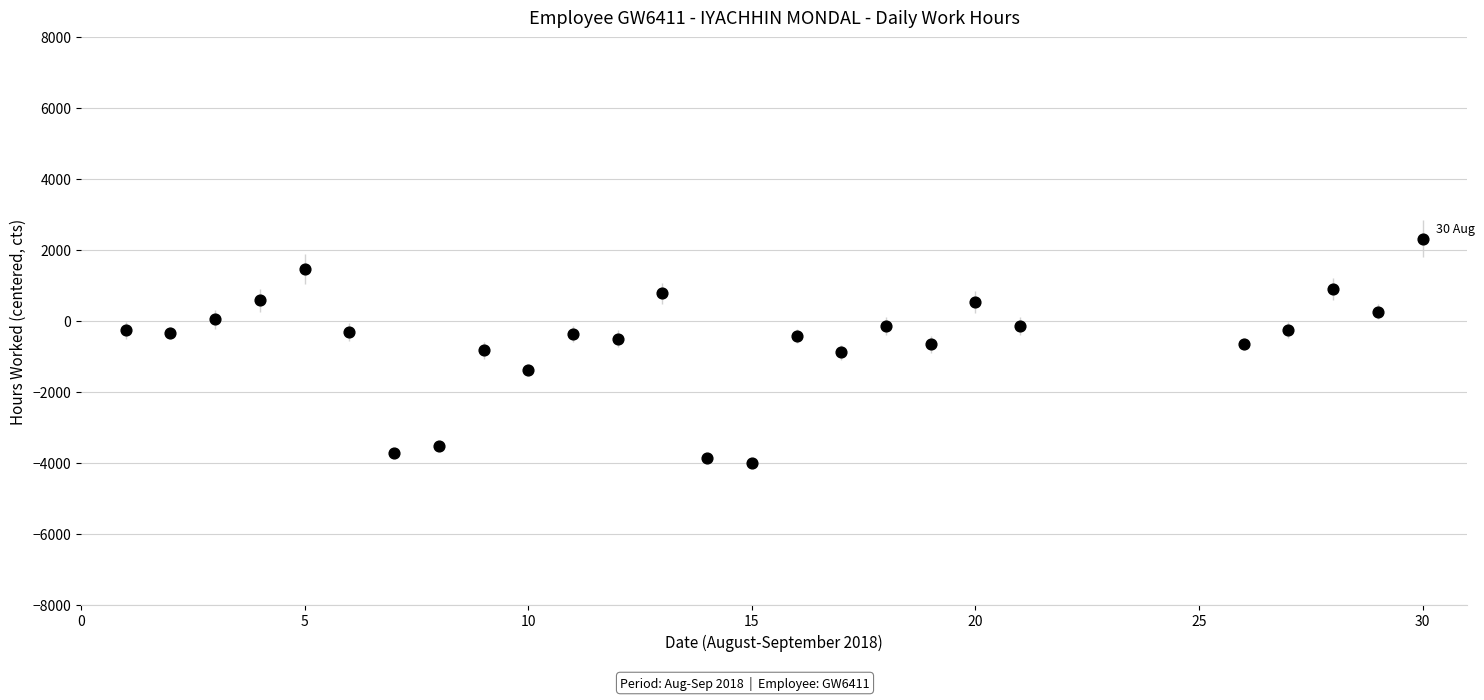

What is the range of X values (max minus min)?

29.0